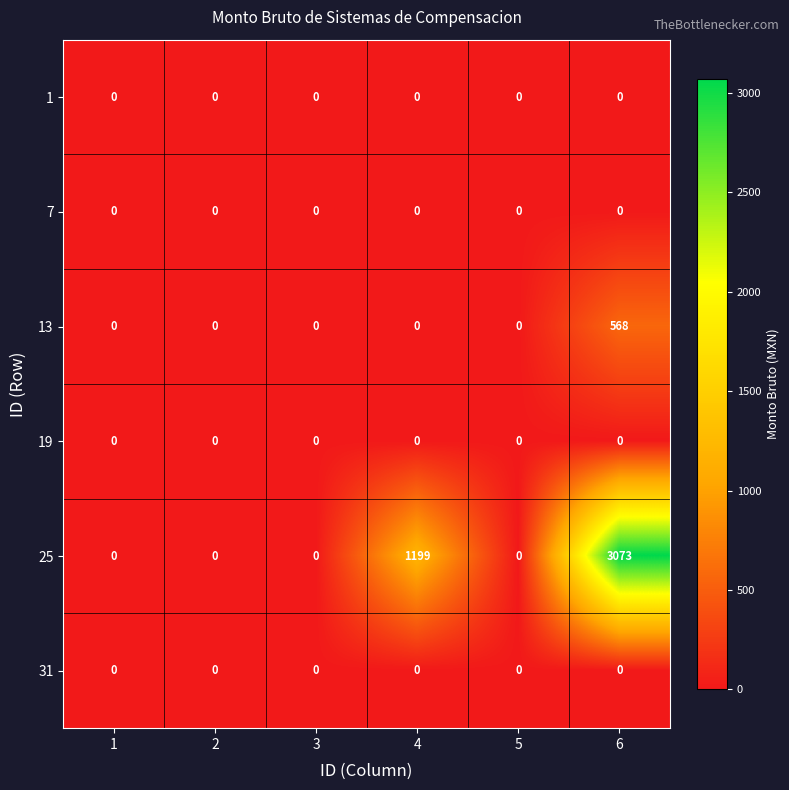

Is the value of 25 at 4 greater than the value of 1 at 2?

Yes